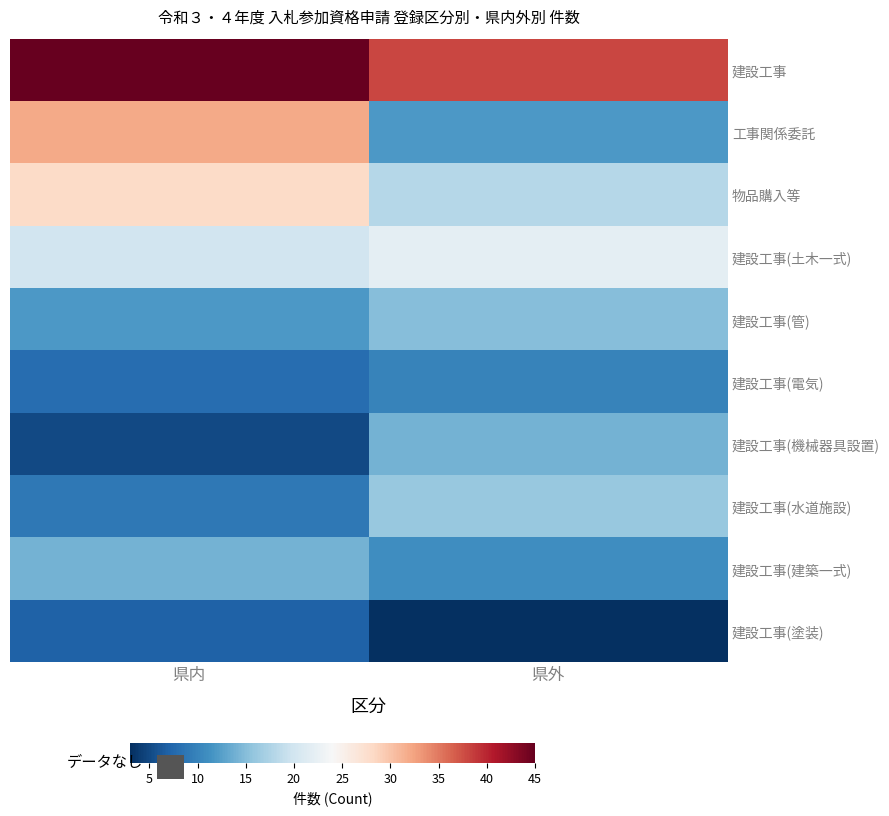

True or false: 建設工事(塗装) has a value of 12 at 県内.

False